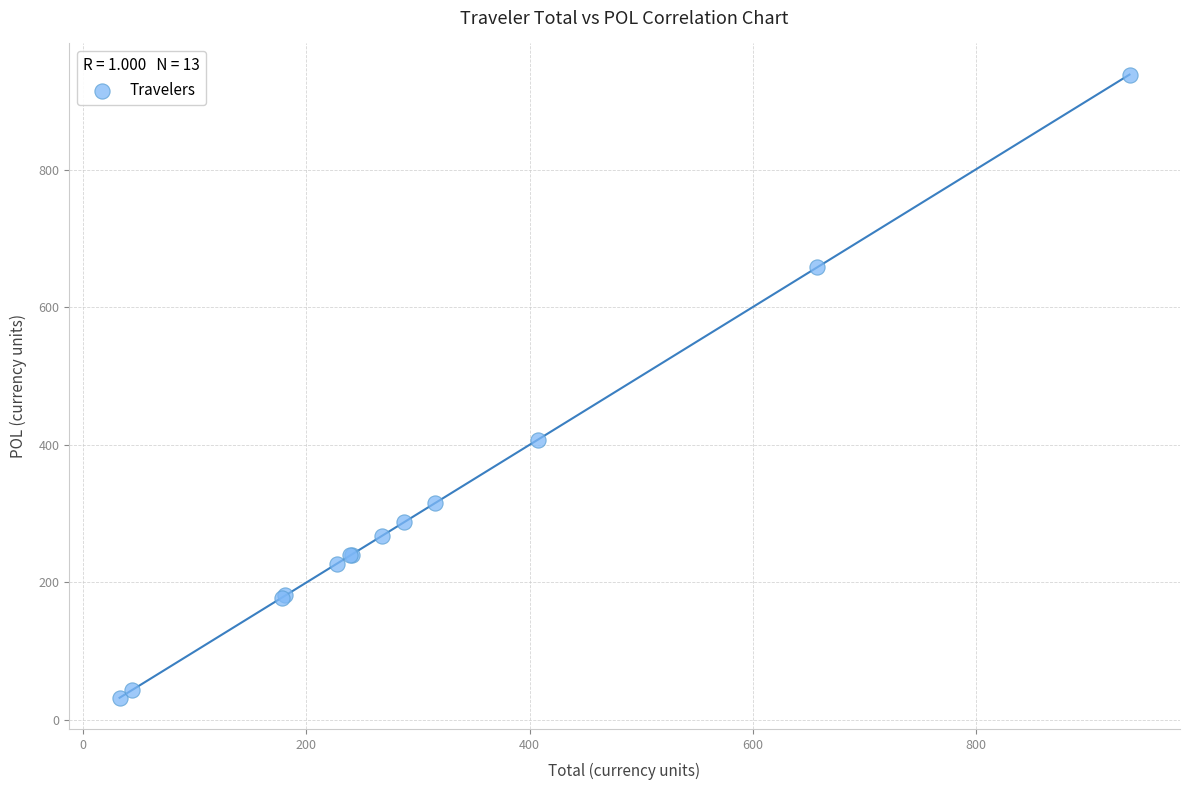

What Y value in the scatter plot is closest to 485?

407.7